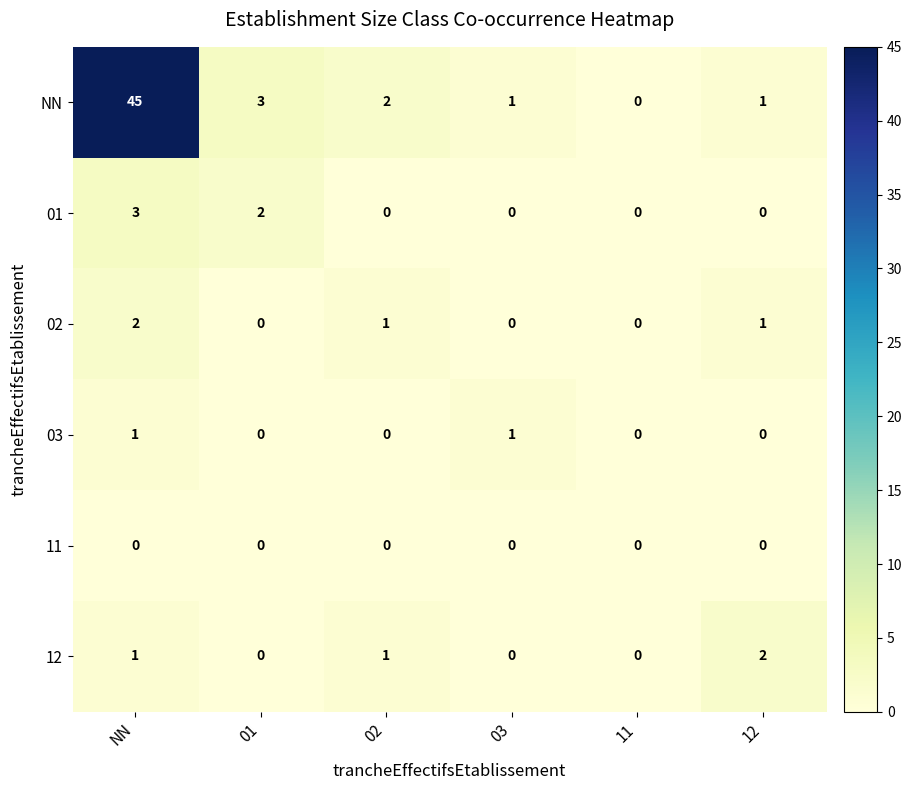

At how many categories does at least one series exceed 9?

1